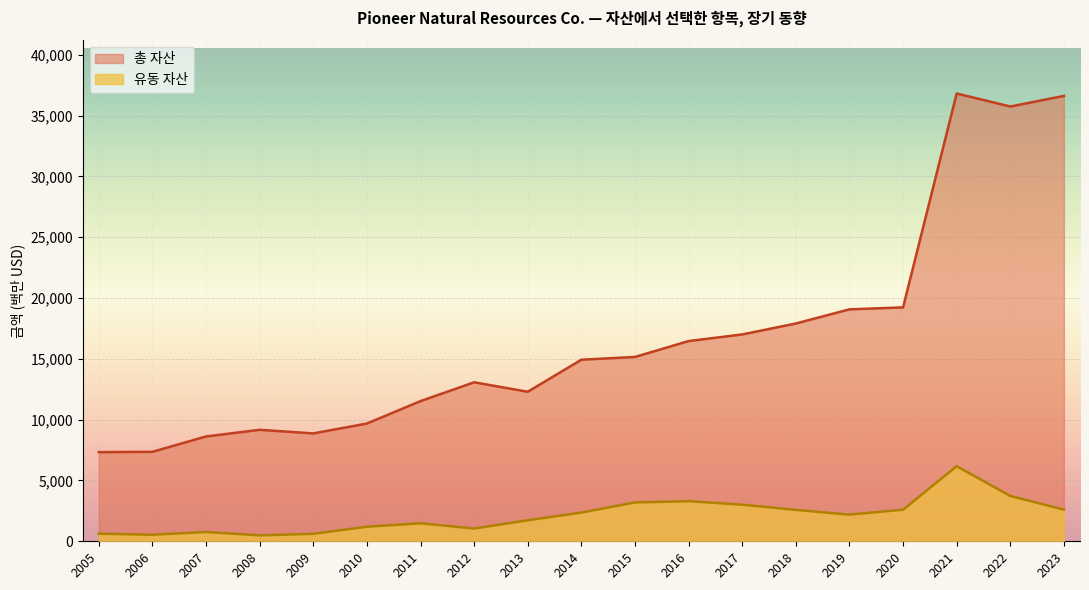

What is the sum of all 총 자산 values?

316801